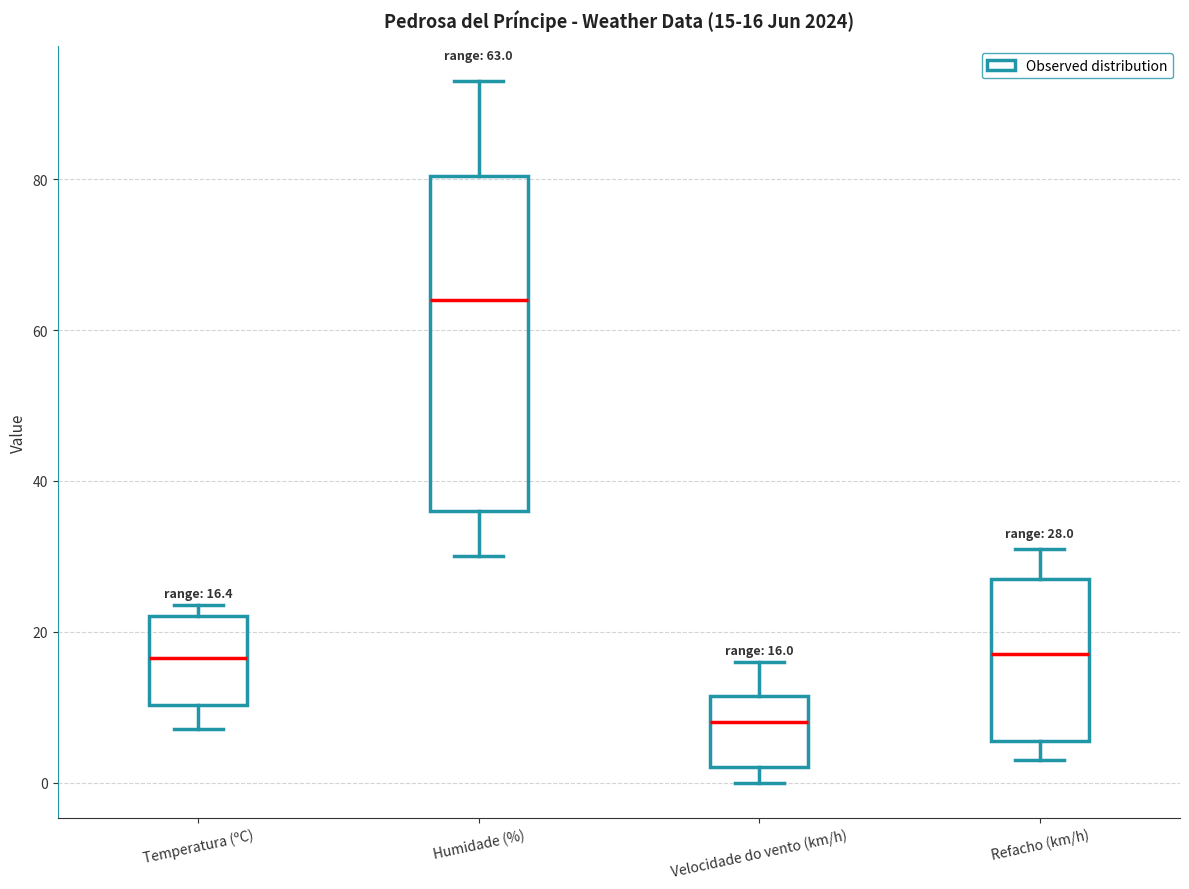

Which box's median line is the lowest?

Velocidade do vento (km/h)